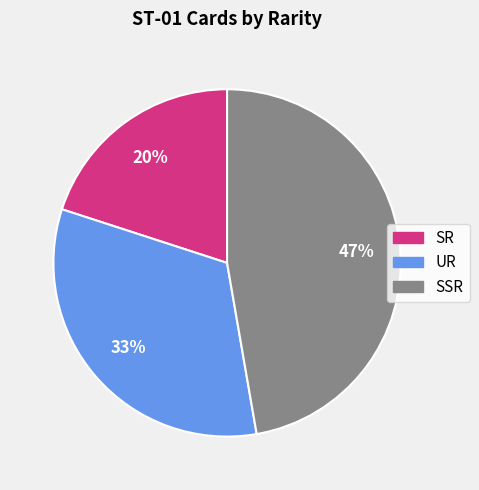

Do SSR and UR together represent more than half of the pie?

Yes